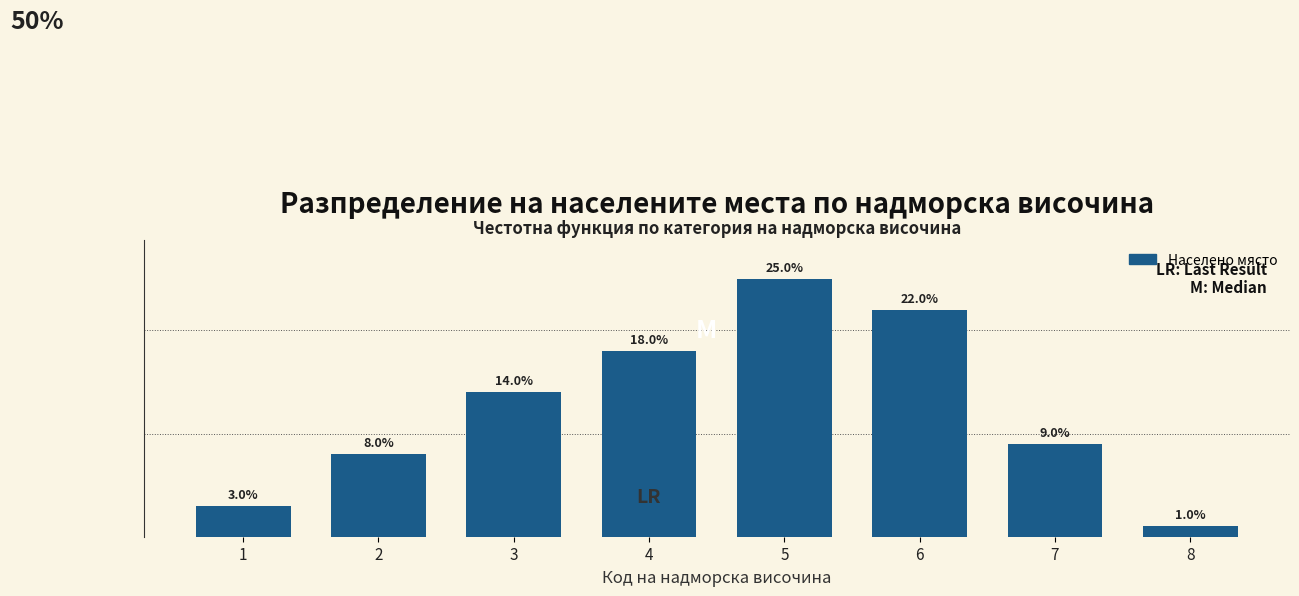

Rank the categories by value from lowest to highest.

8, 1, 2, 7, 3, 4, 6, 5